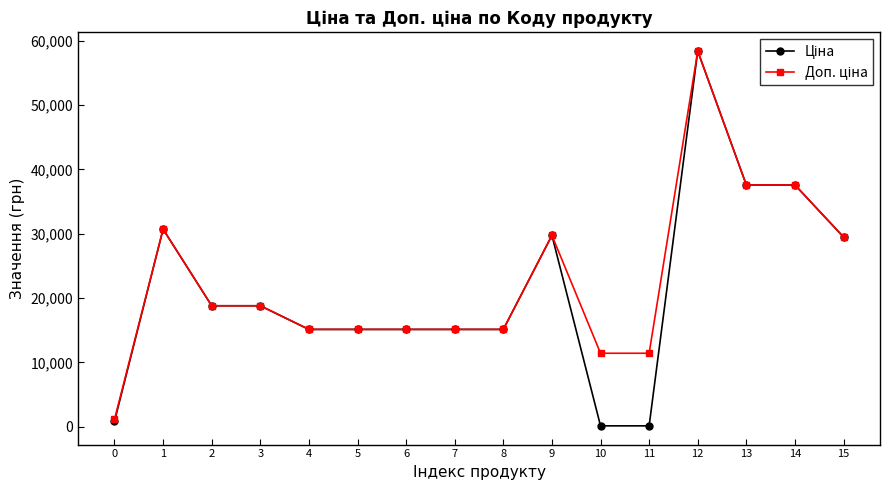

What is the maximum value shown in the chart?

58426.5